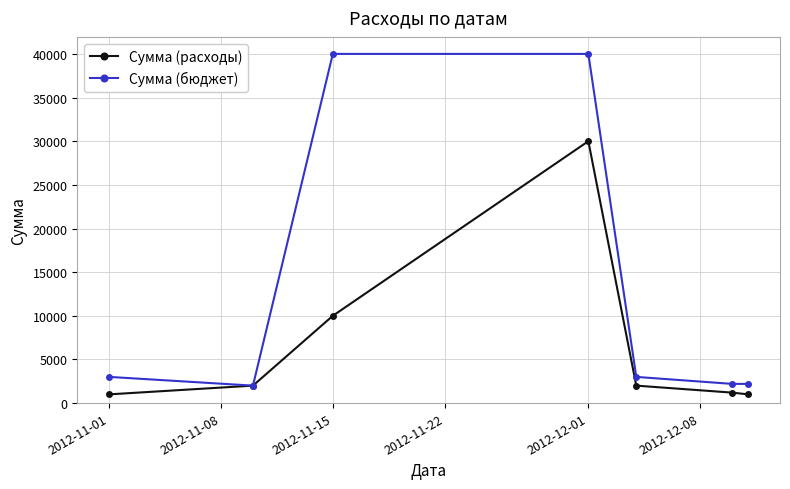

Which series has the largest total across all categories?

Сумма (бюджет)